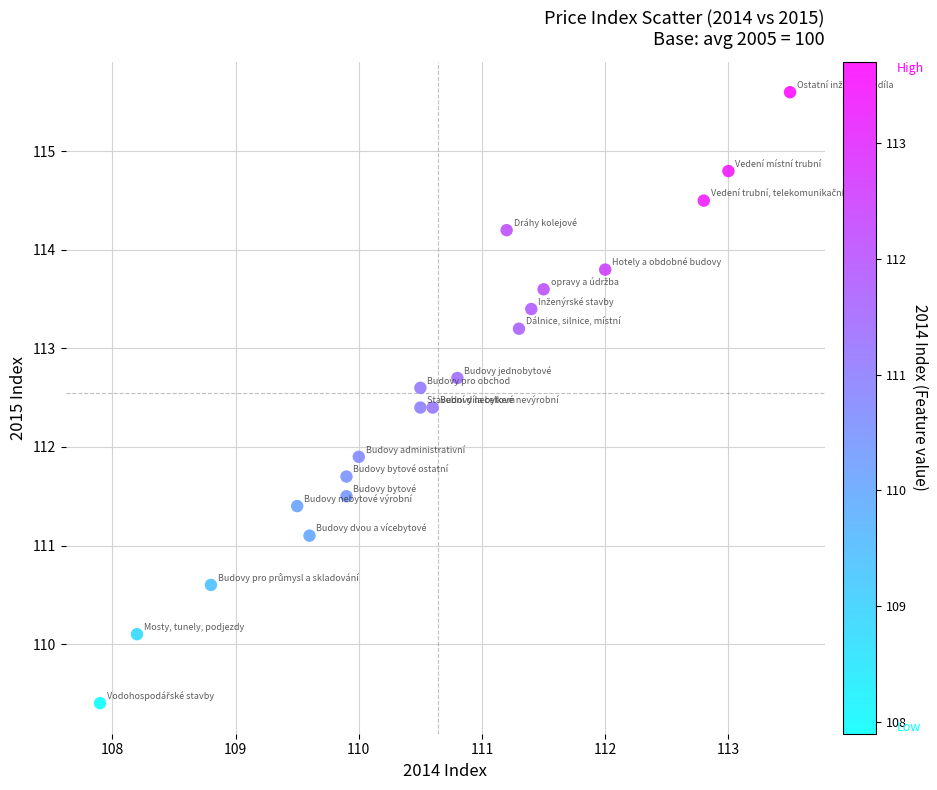

What Y value in the scatter plot is closest to 112?

111.9